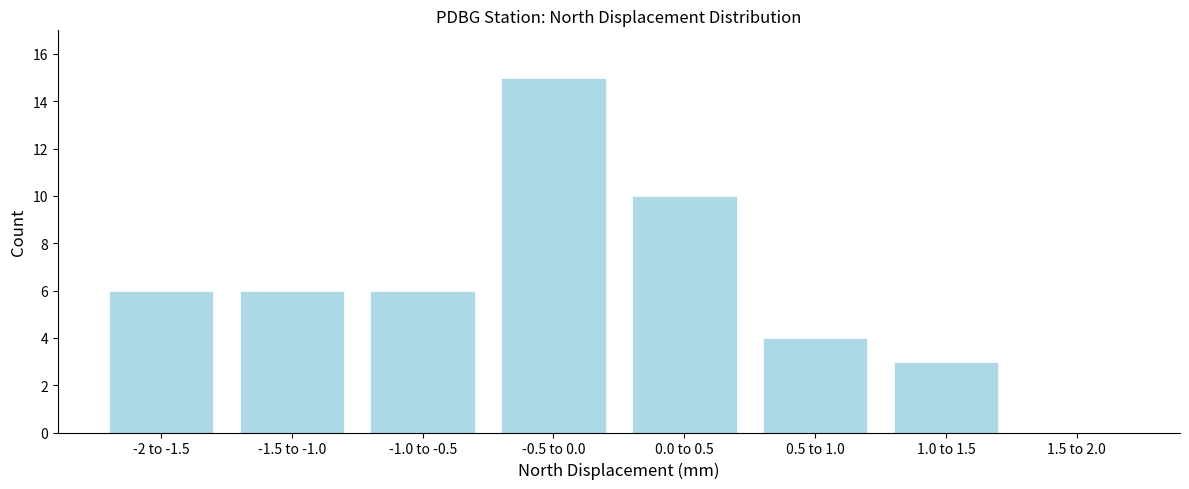

Reading left to right, extract all data points from this chart.

-2 to -1.5=6	-1.5 to -1.0=6	-1.0 to -0.5=6	-0.5 to 0.0=15	0.0 to 0.5=10	0.5 to 1.0=4	1.0 to 1.5=3	1.5 to 2.0=0